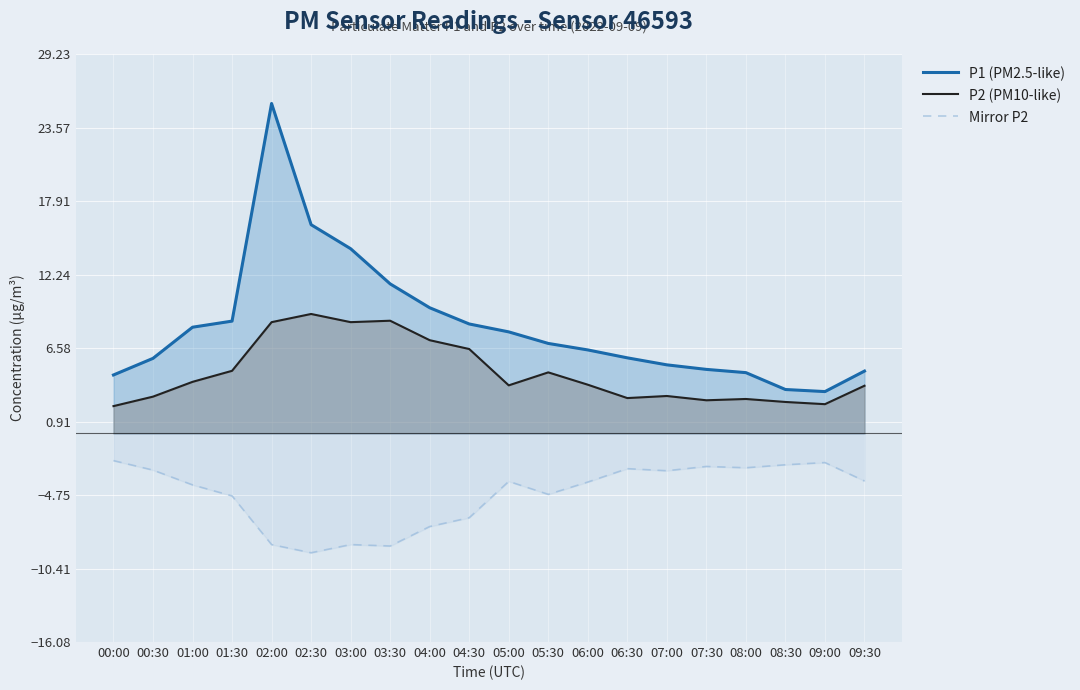

What is the sum of all P1 (PM2.5-like) values?

165.8